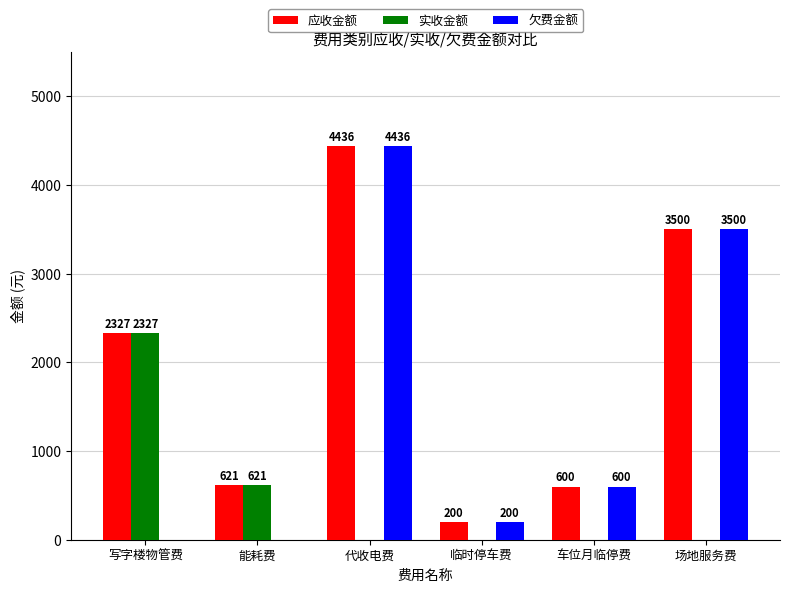

What is the sum of the 欠费金额 values at 写字楼物管费 and 场地服务费?

3500.0